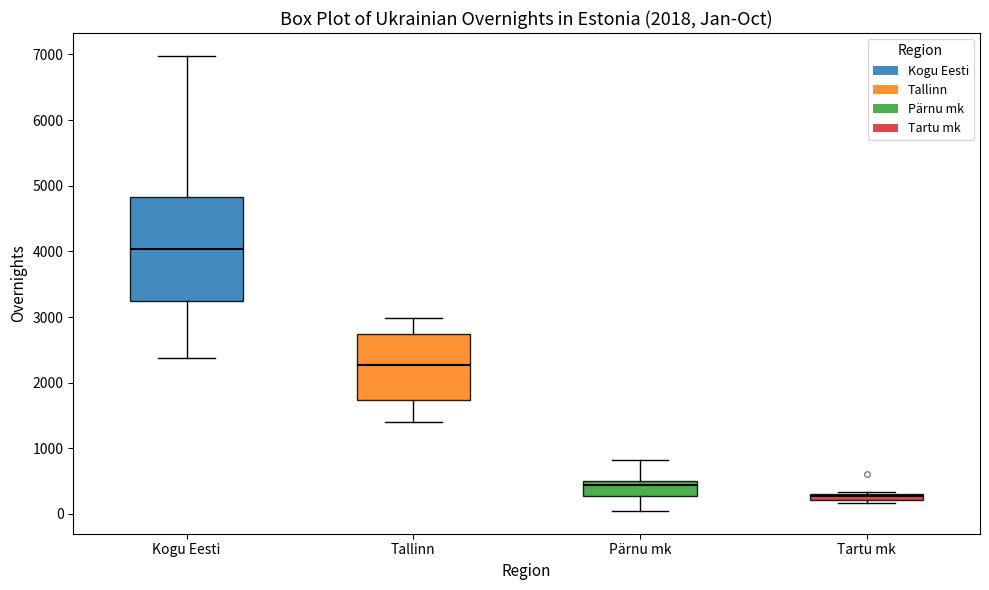

Comparing the boxes themselves (not the whiskers), which one is the tallest?

Kogu Eesti